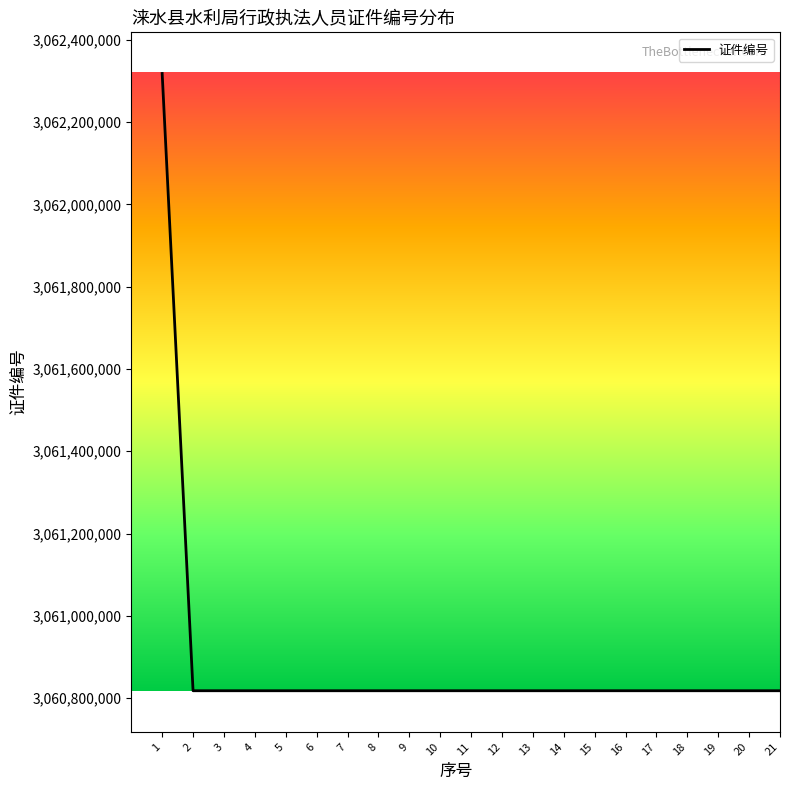

What is the greatest value displayed?

3062318001